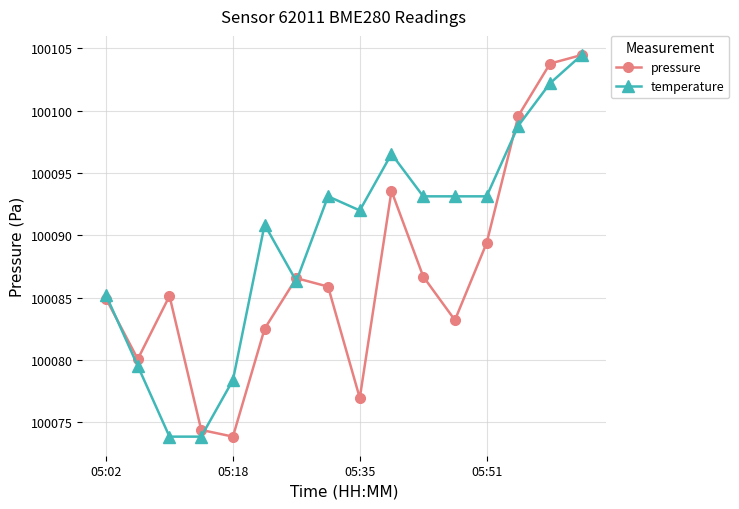

How many lines are shown in the chart?

2